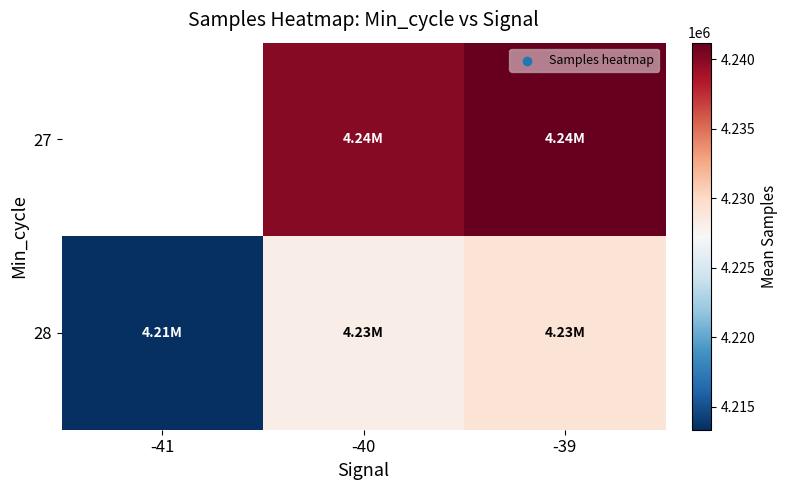

At which label is 28 closest to 4221271?

-40